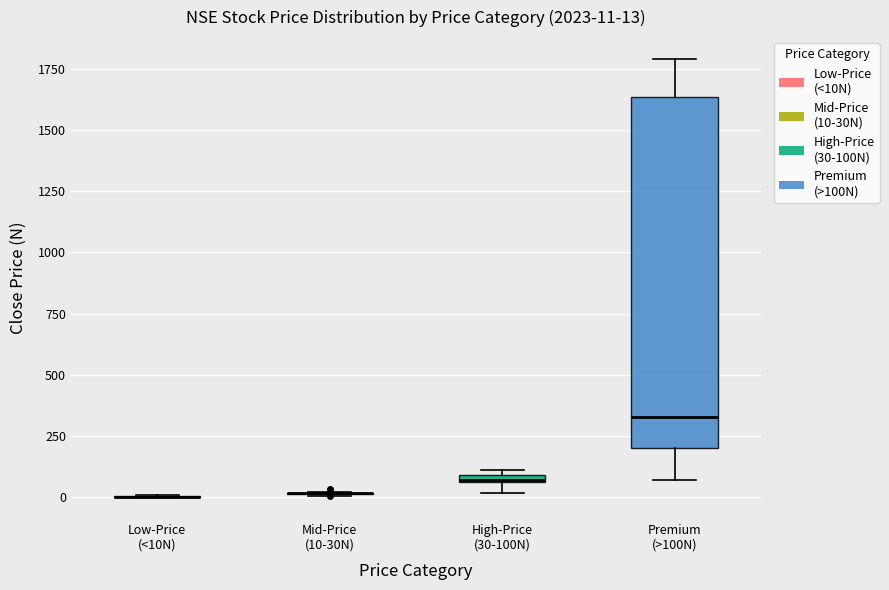

Comparing the boxes themselves (not the whiskers), which one is the tallest?

Premium (>100N)